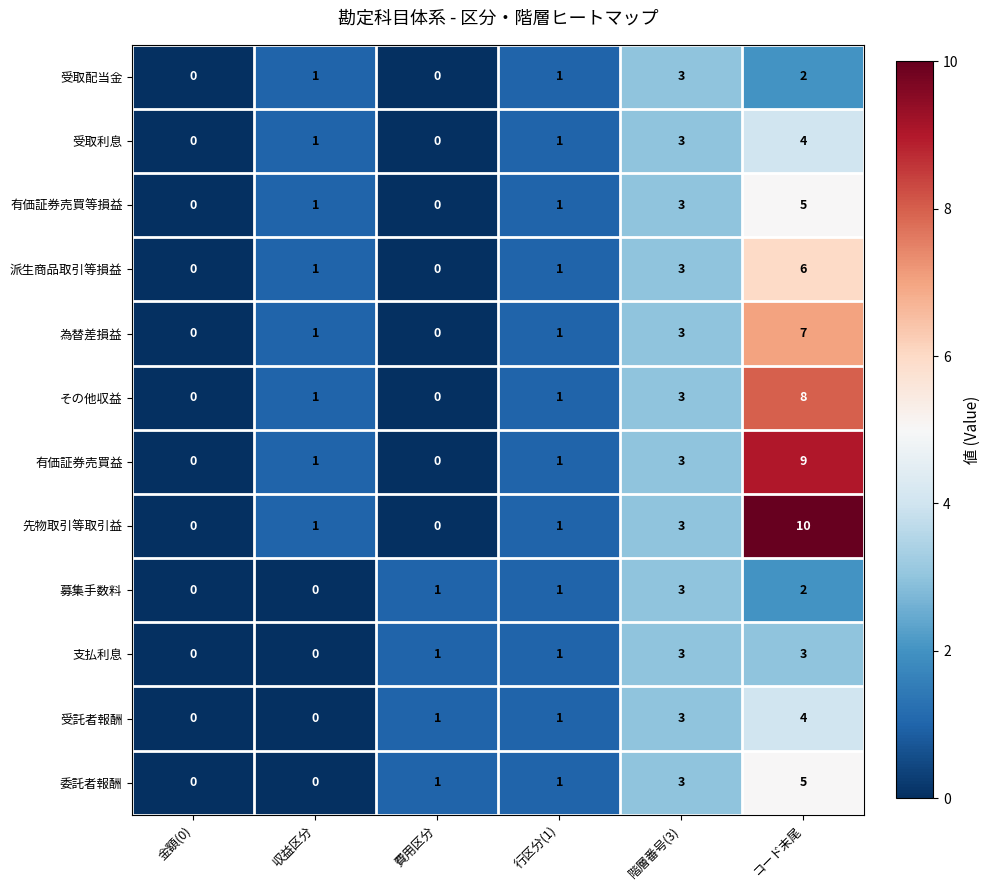

How many 支払利息 values are between 0 and 3?

6